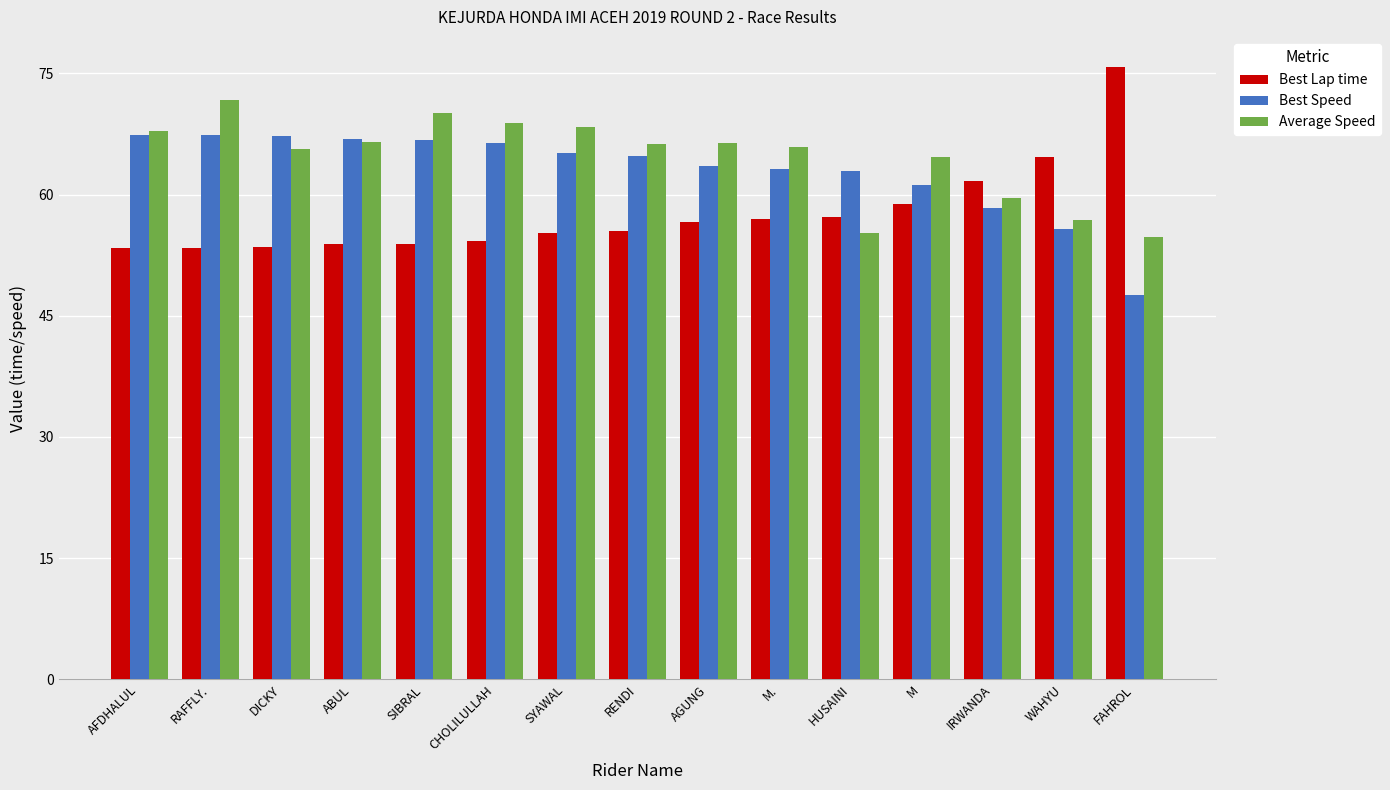

At which label is Average Speed closest to 63?

M